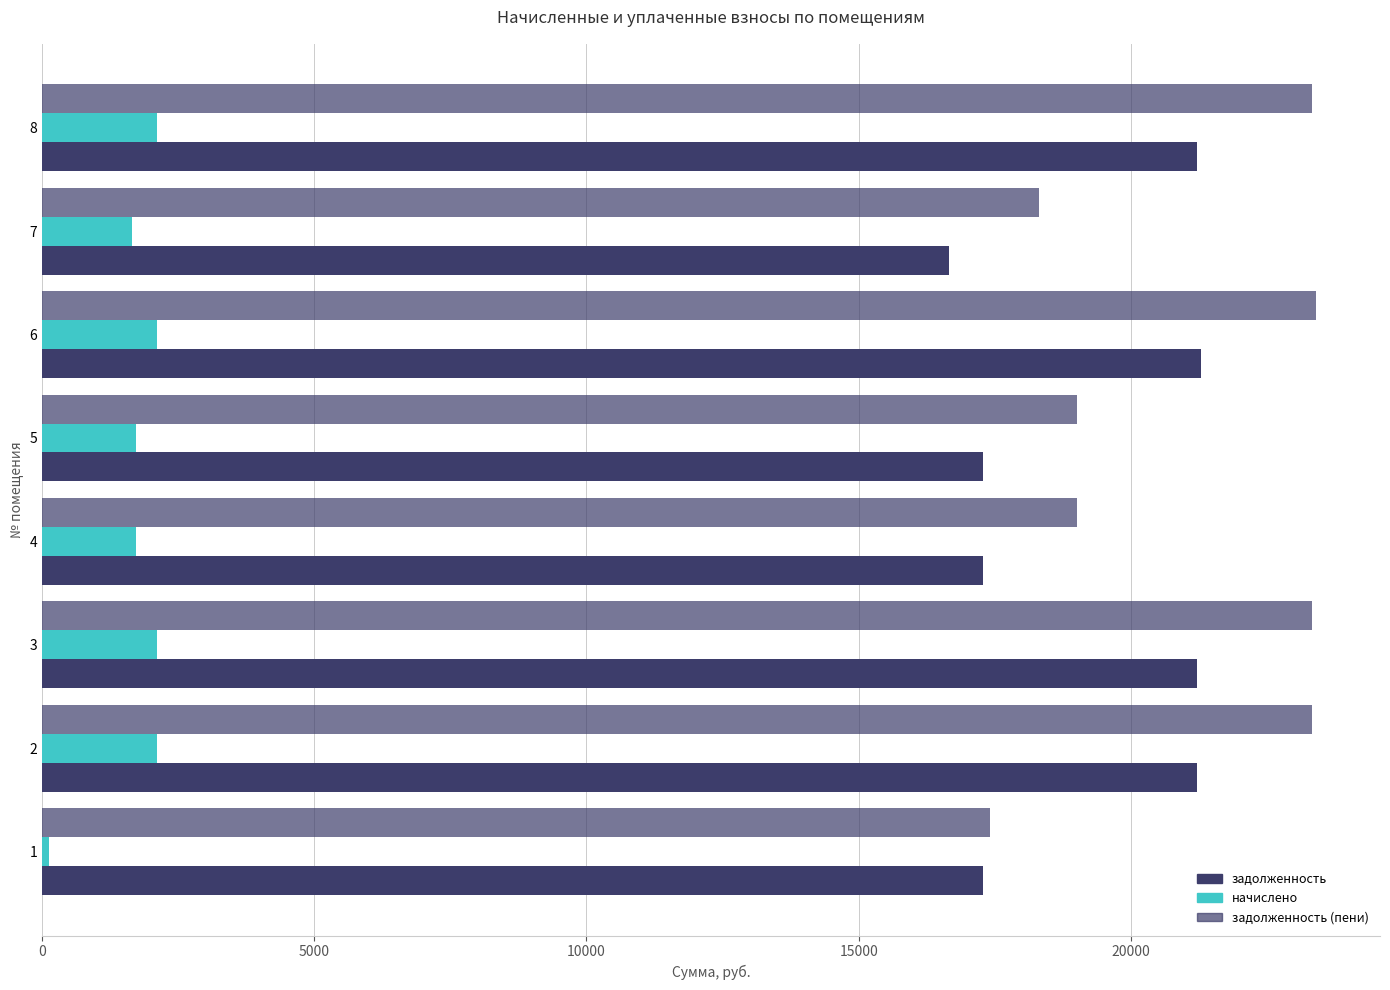

The начислено series shows 3554.9 at 8. True or false?

False